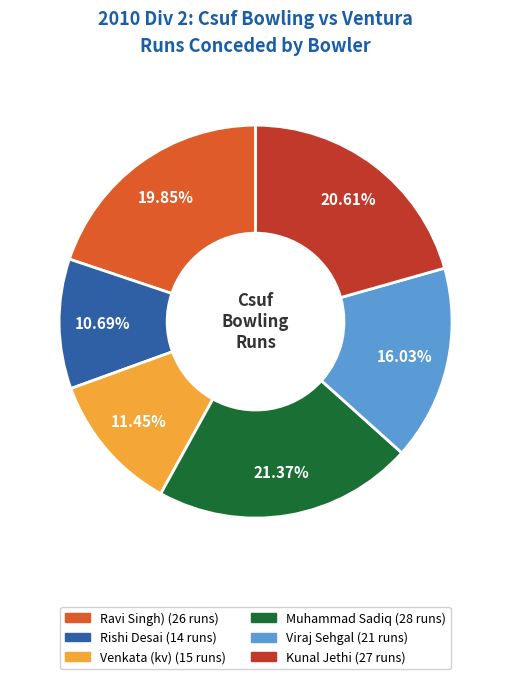

Which category has the smallest portion of the pie?

Rishi Desai